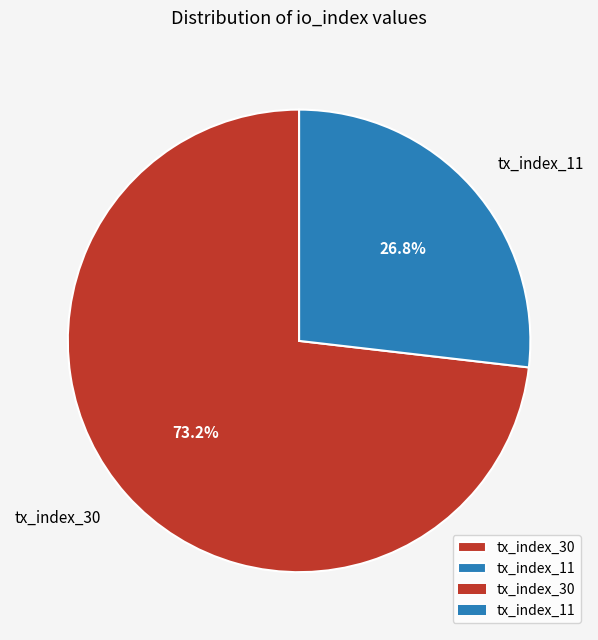

How many segments does this pie chart have?

2